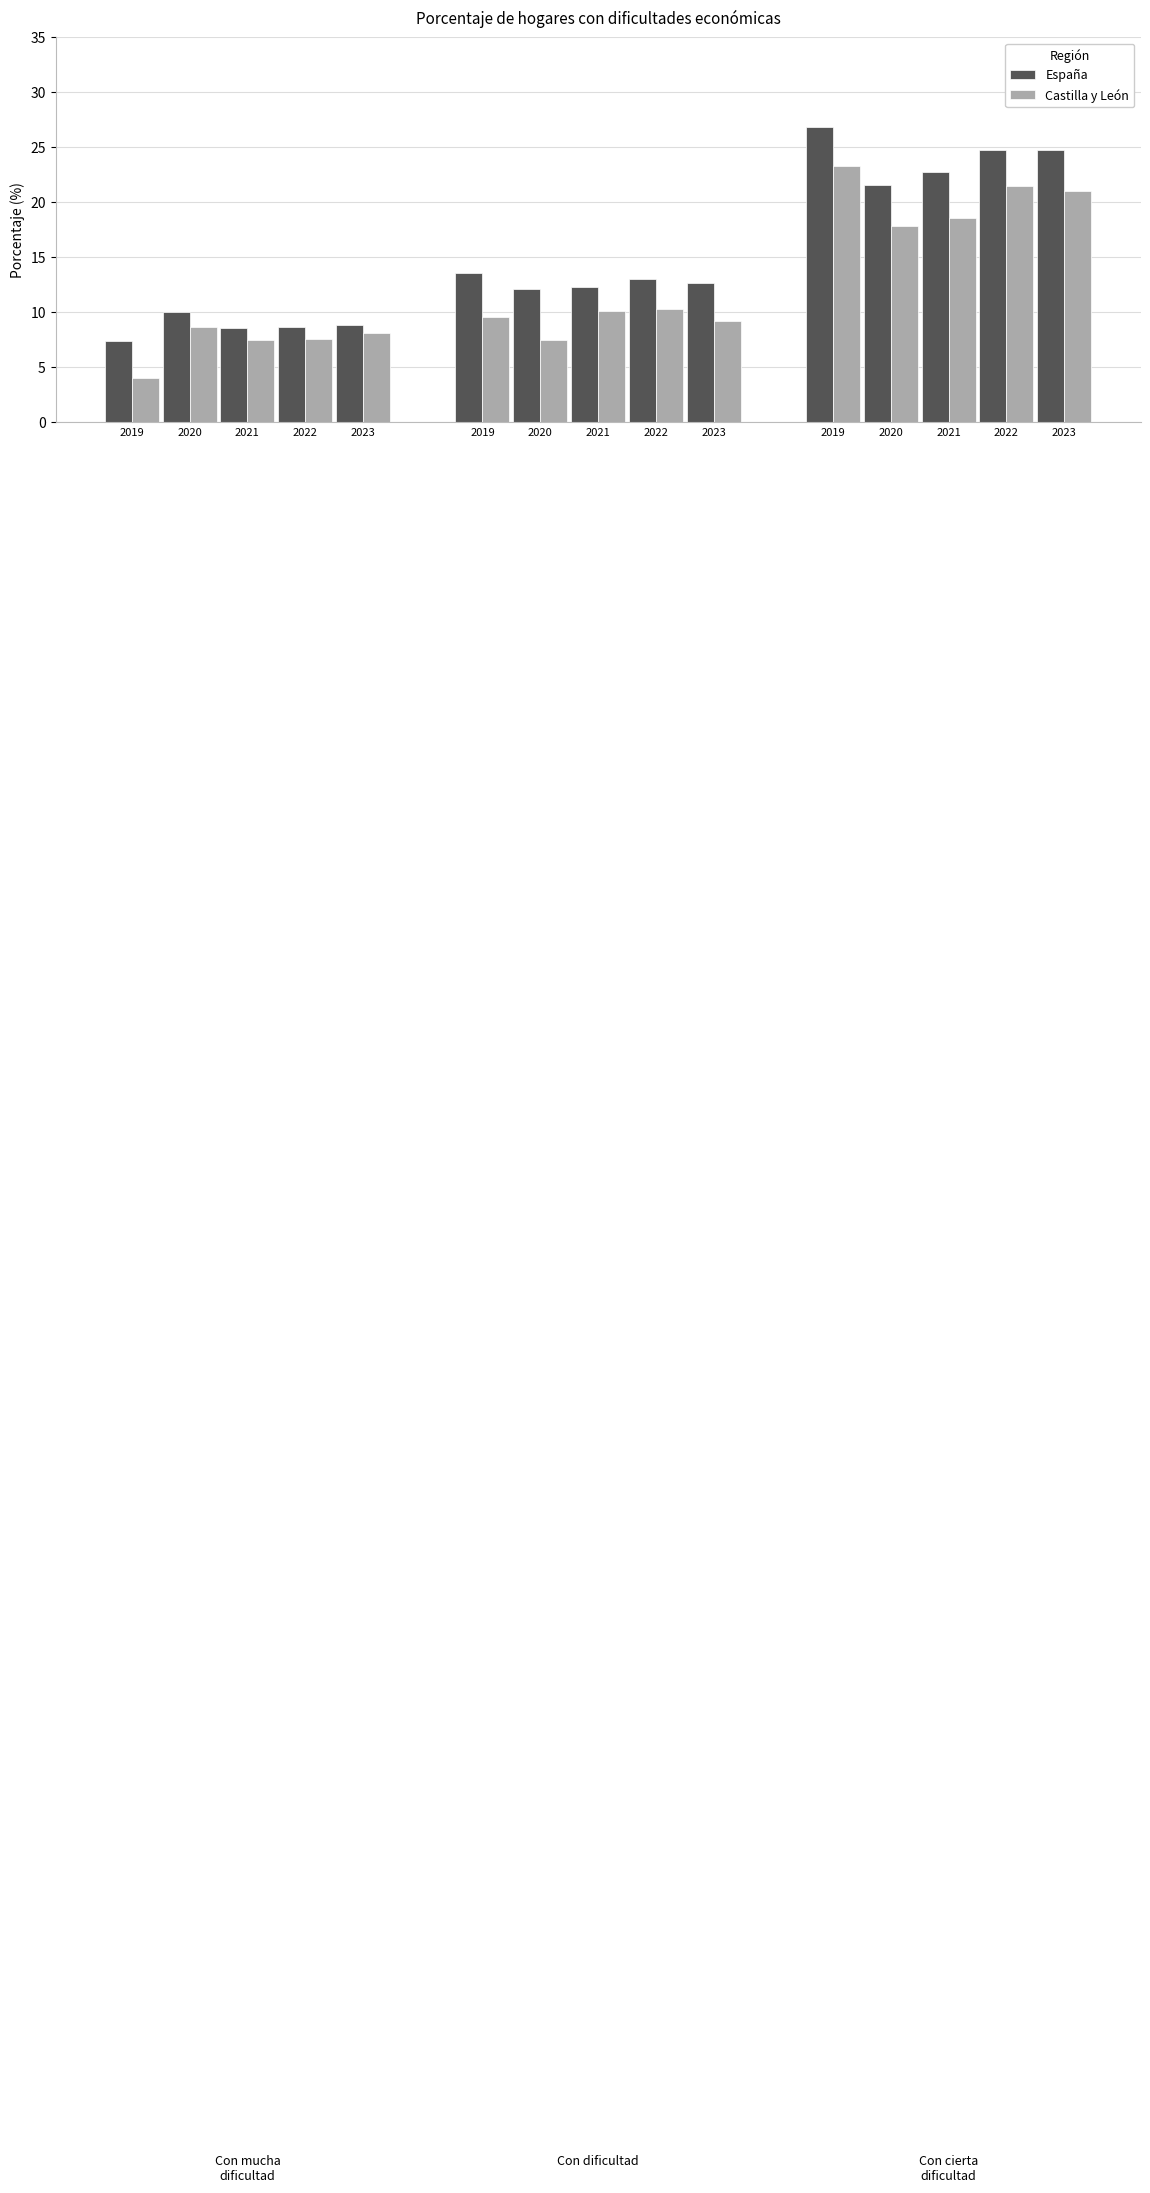

Does the chart contain any negative values?

No